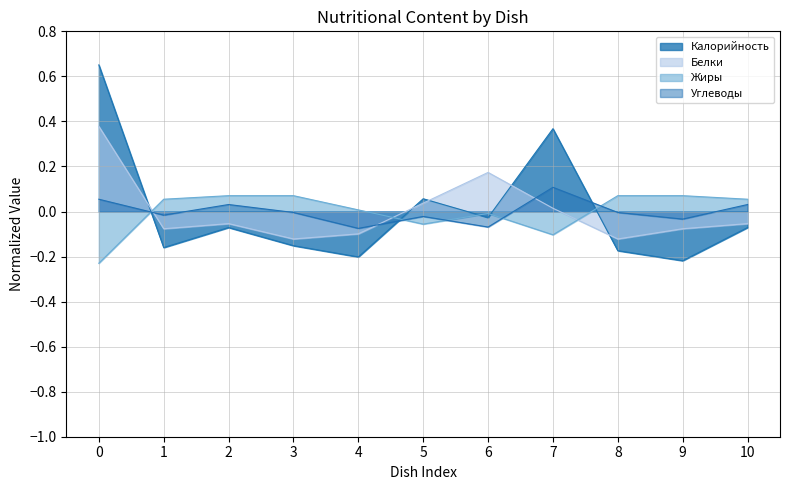

The value of Углеводы at 1 is -0.0. True or false?

True